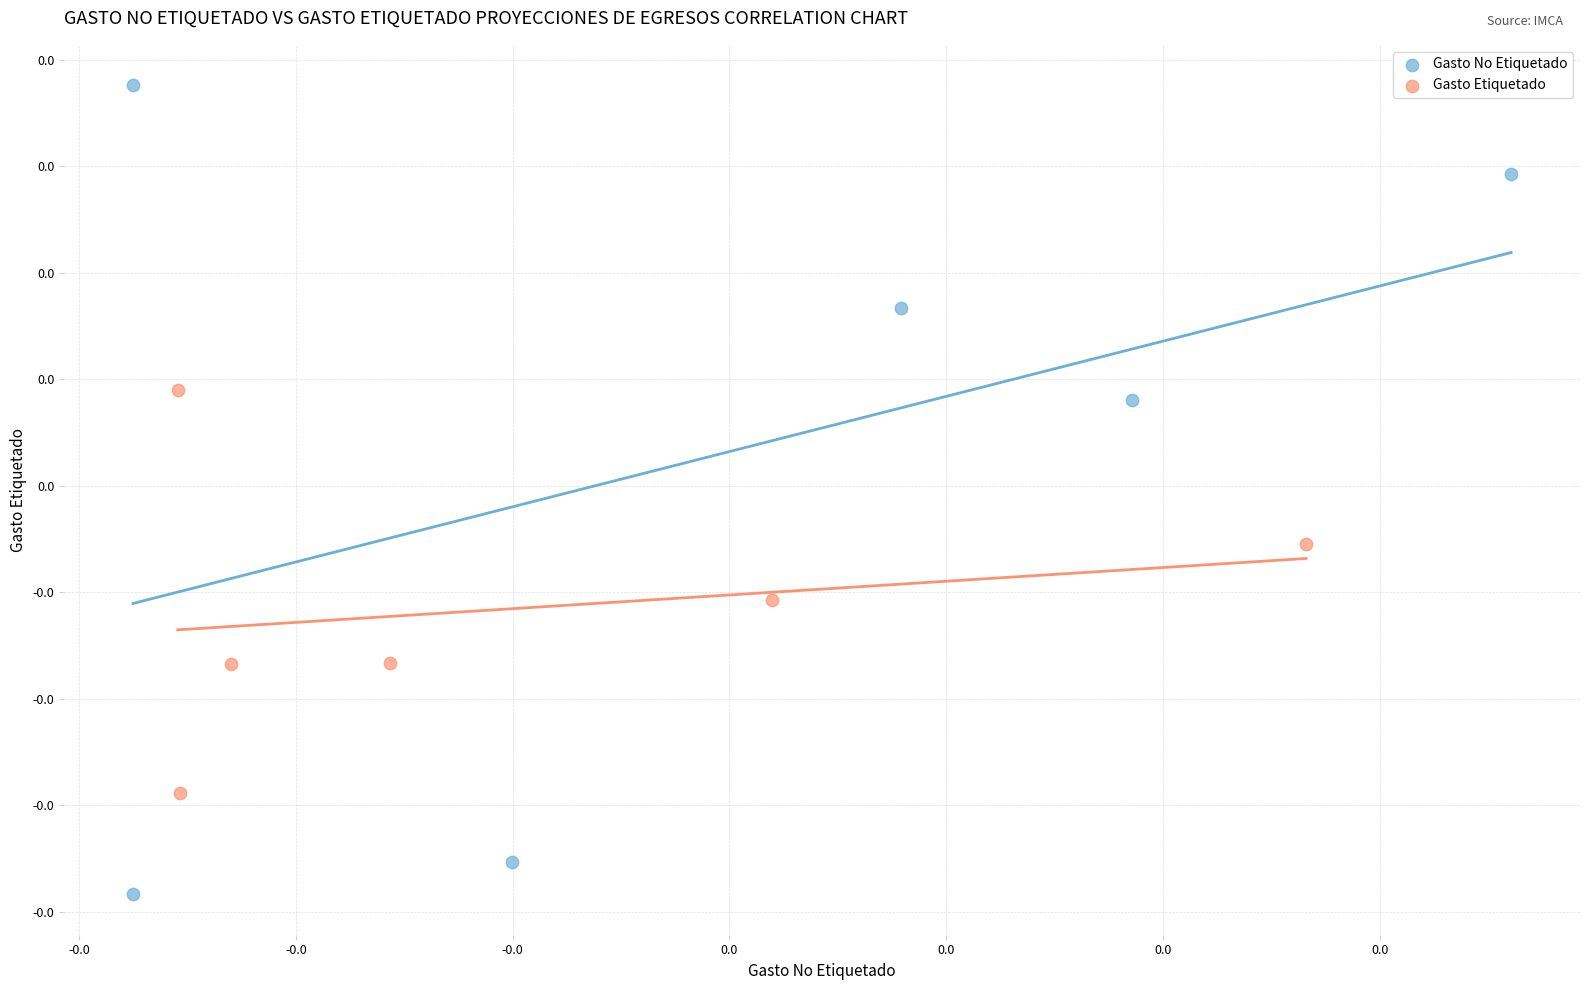

What are all the series names shown in the legend?

Gasto No Etiquetado, Gasto Etiquetado